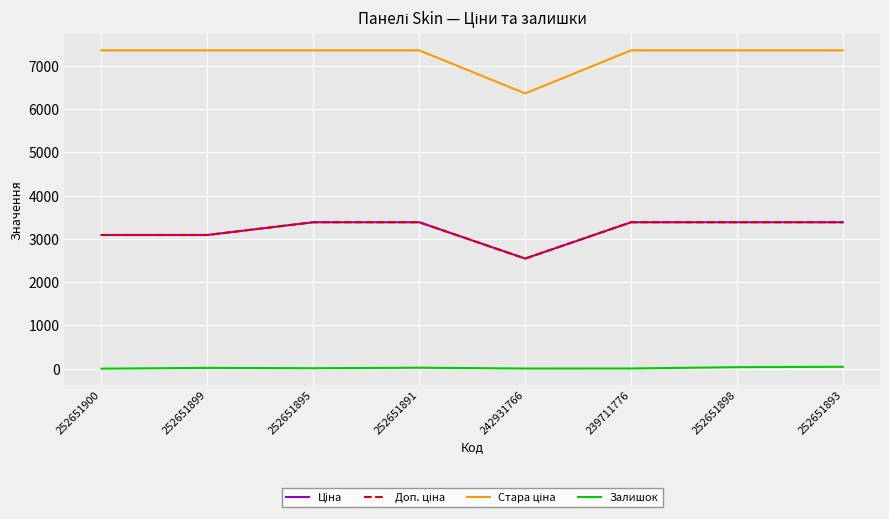

What is the maximum value shown in the chart?

7360.2